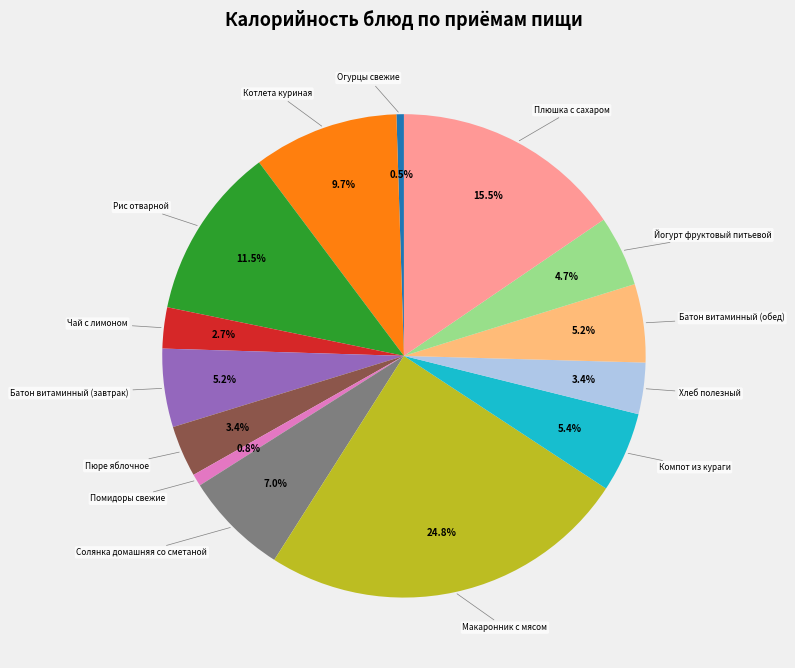

Is there a majority slice in this chart?

No